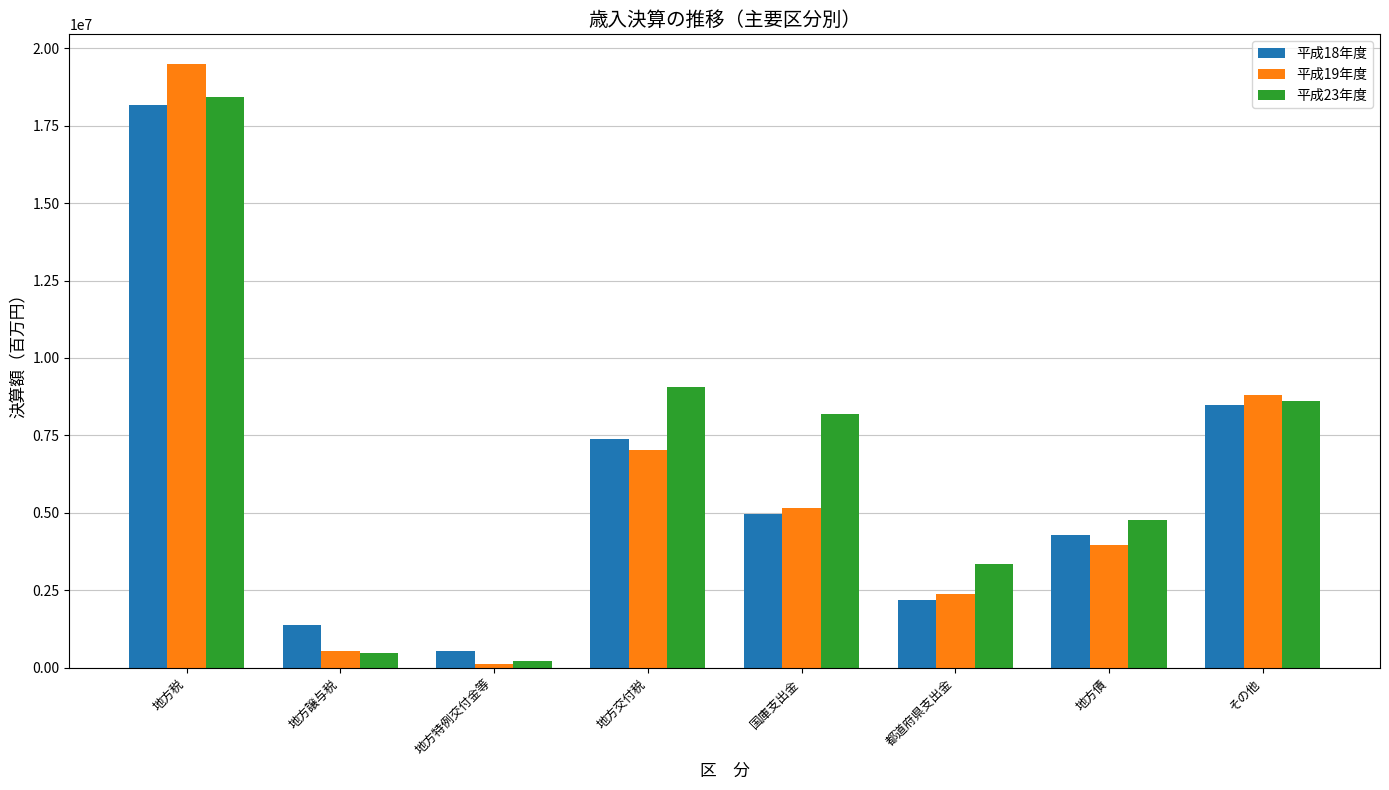

What is the difference between the 平成19年度 values at 国庫支出金 and 地方税?

14322016